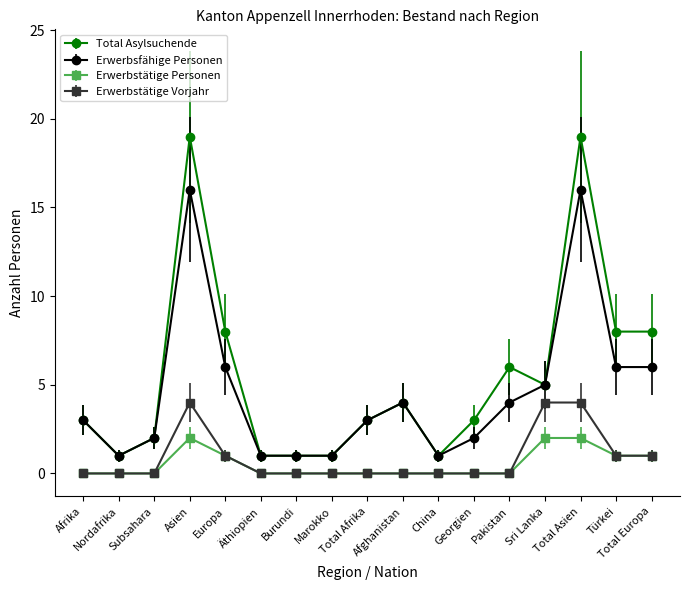

The Total Asylsuchende series shows 19 at Asien. True or false?

True